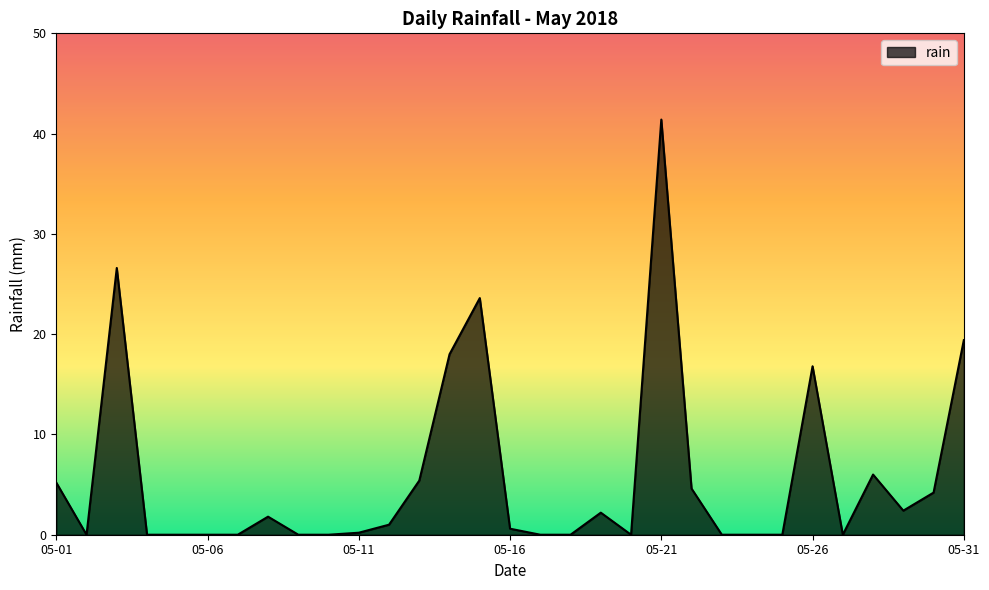

What is the difference between the maximum and minimum values?

41.4